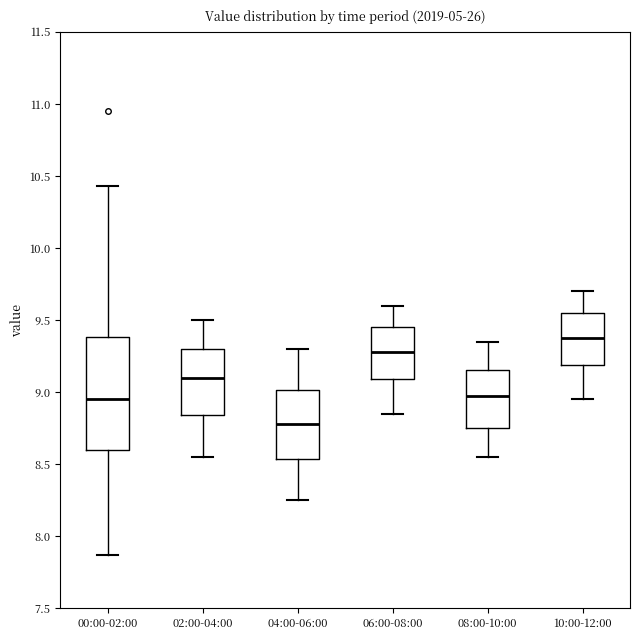

Where does the lower whisker of the box for 00:00-02:00 end on the y-axis? The values are not printed on the chart, so give them approximately, as read against the axis.

7.85